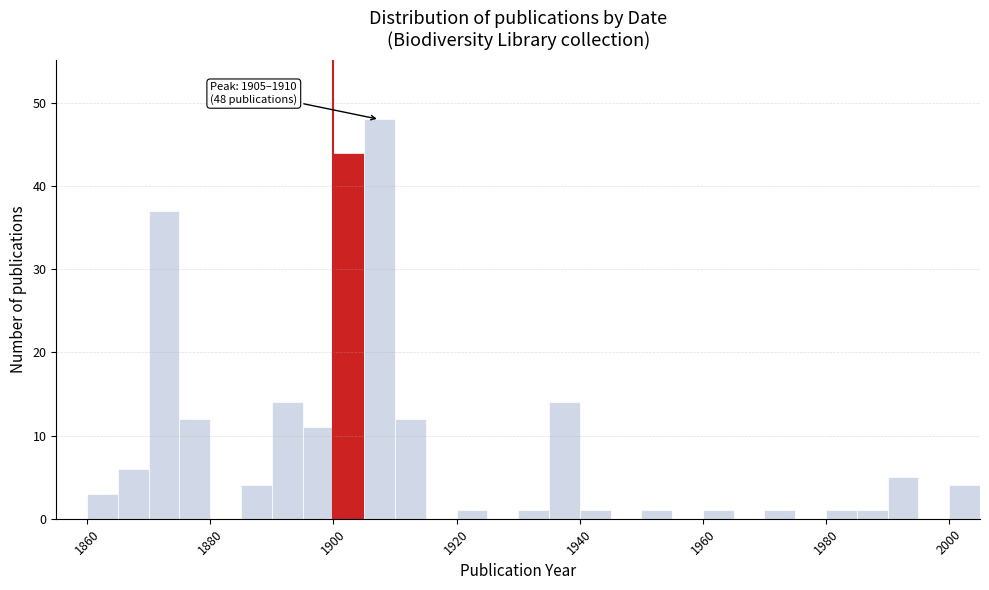

Around what value on the x-axis is the tallest bar? Give the approximate position of its centre, as read against the axis.

1908